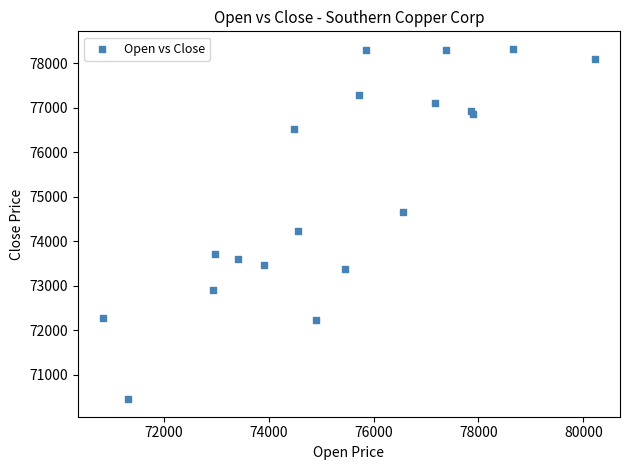

What Y value in the scatter plot is closest to 74389?

74240